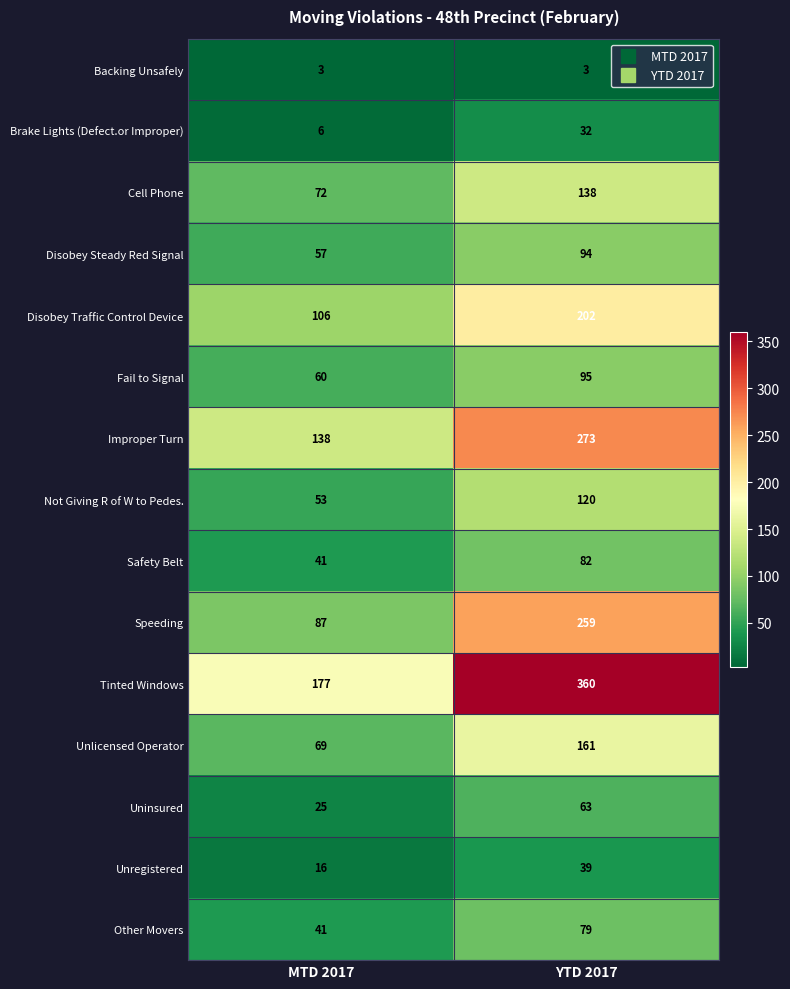

Which category has the highest value in the Unregistered series?

YTD 2017